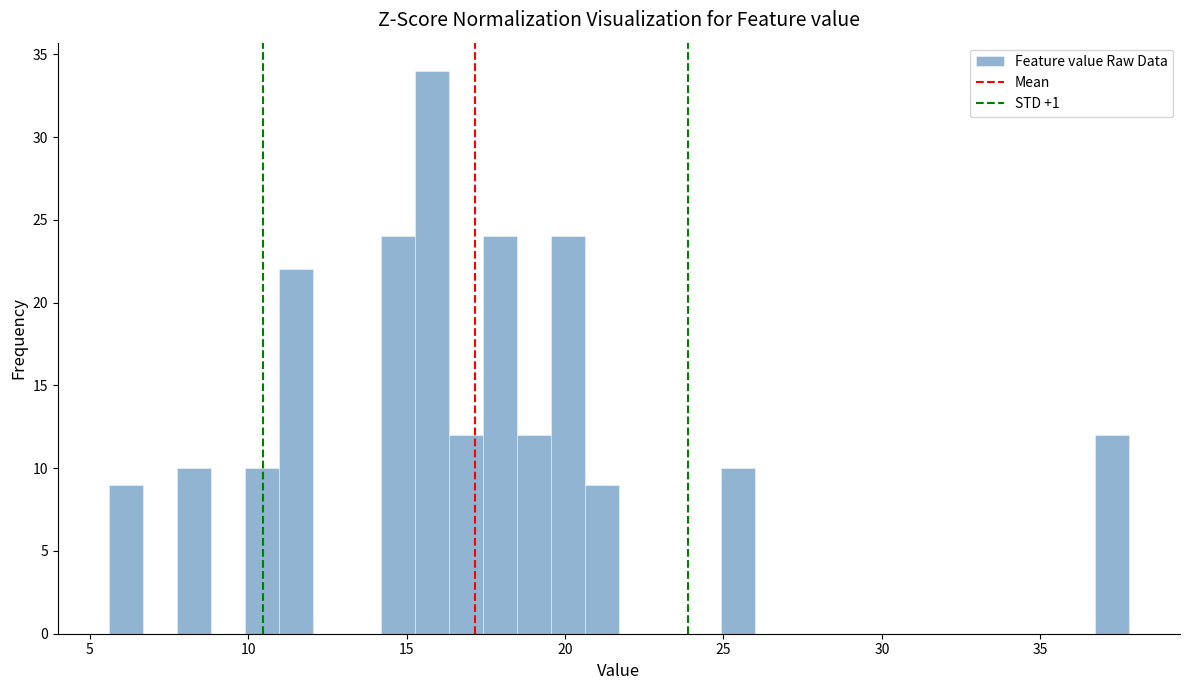

Read against the x-axis, roughly where is the centre of the tallest bar?

16.0